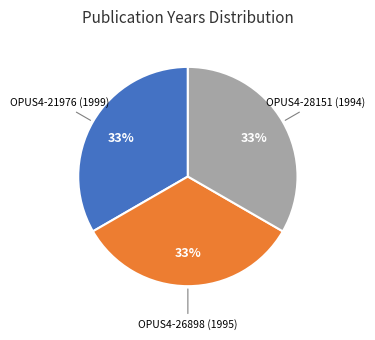

Approximately how many times larger is the value at OPUS4-26898 (1995) compared to OPUS4-28151 (1994)?

1.0